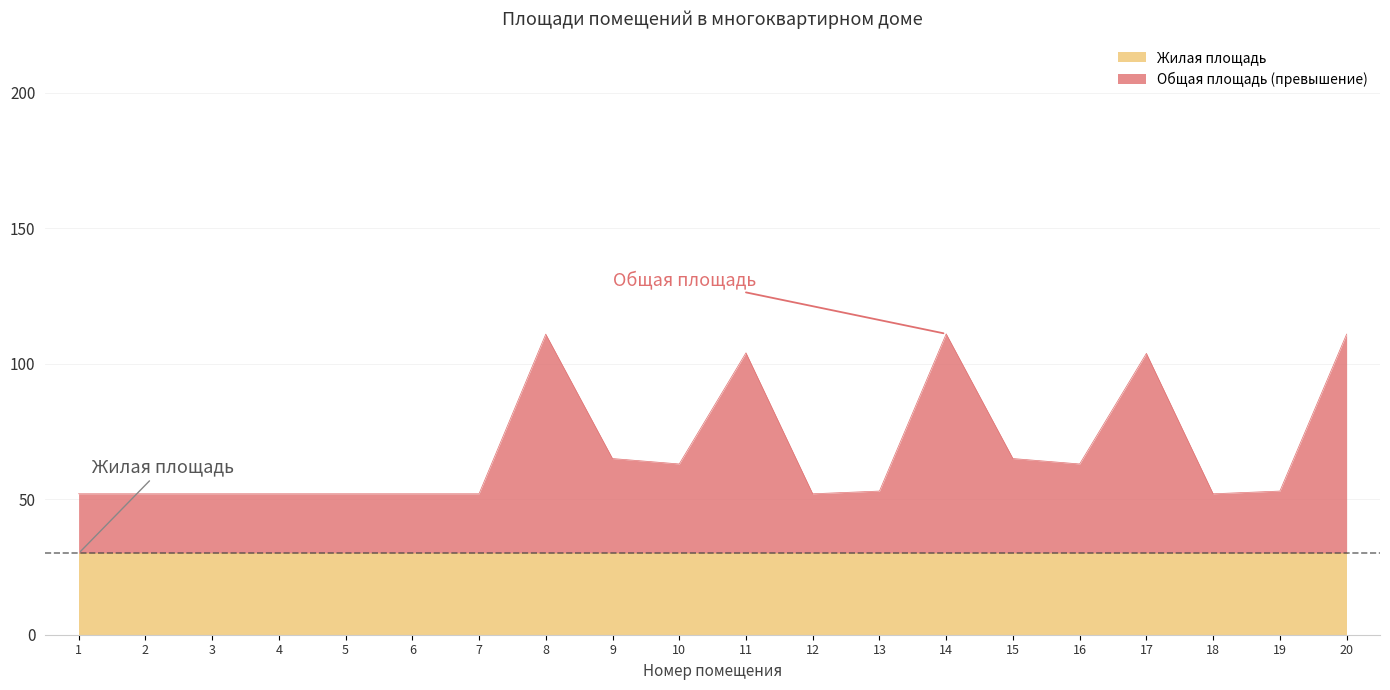

Rank the categories by value from lowest to highest.

1, 2, 3, 4, 5, 6, 7, 12, 18, 13, 19, 10, 16, 9, 15, 17, 11, 8, 20, 14